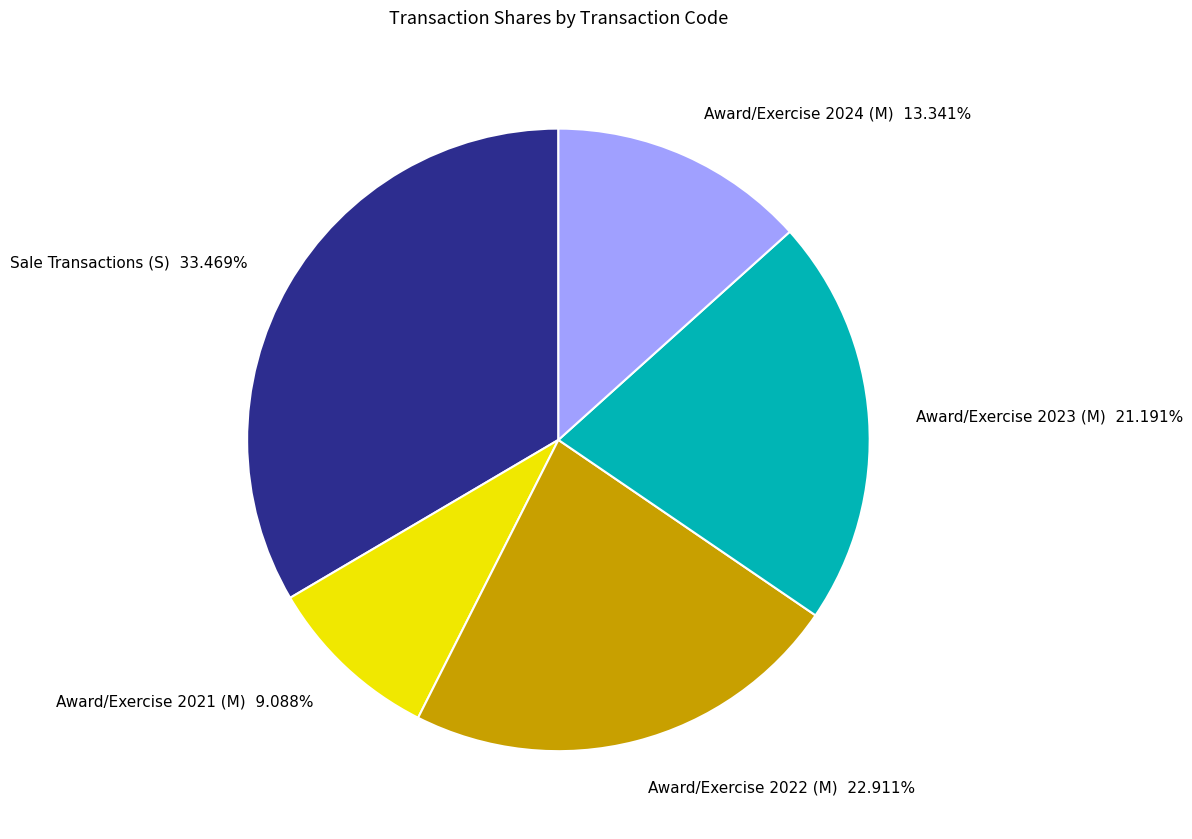

Is Award/Exercise 2021 (M) the majority of the pie?

No